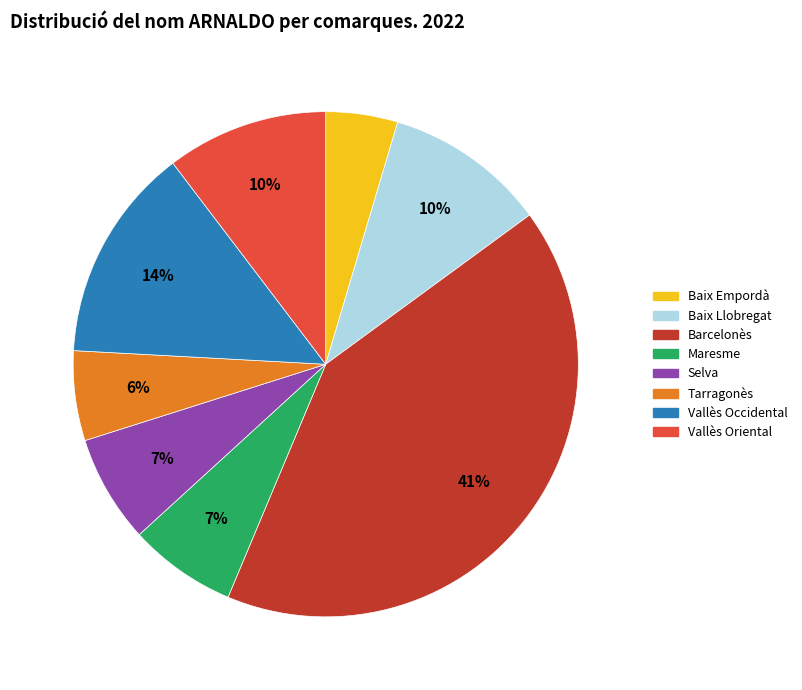

Count the number of slices in the pie.

8